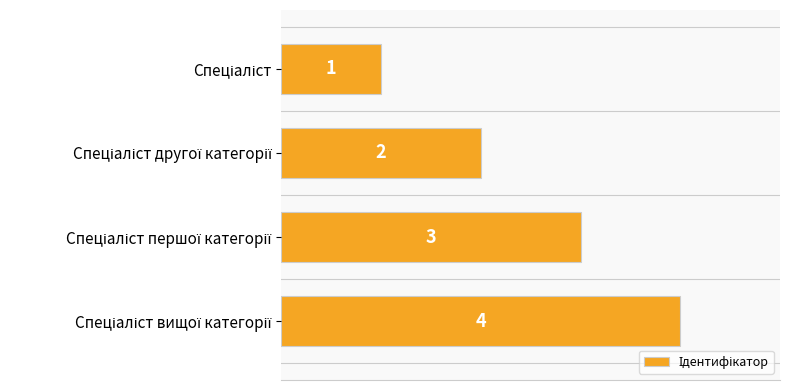

What is the maximum value shown in the chart?

4